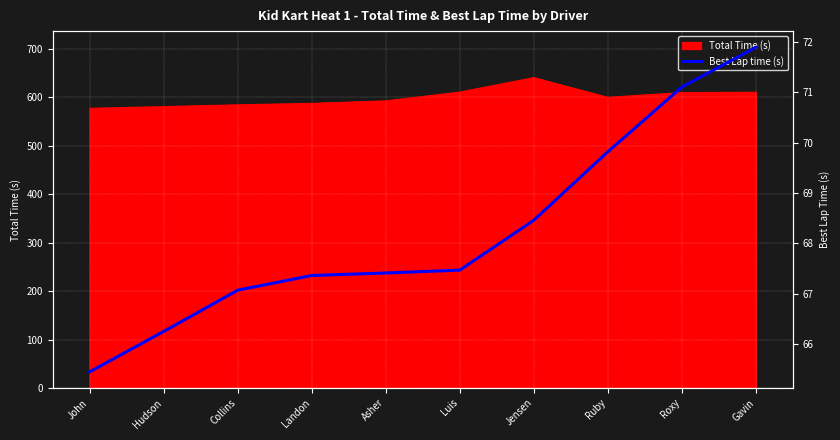

What is the label of the 6th point from the left?

Luis